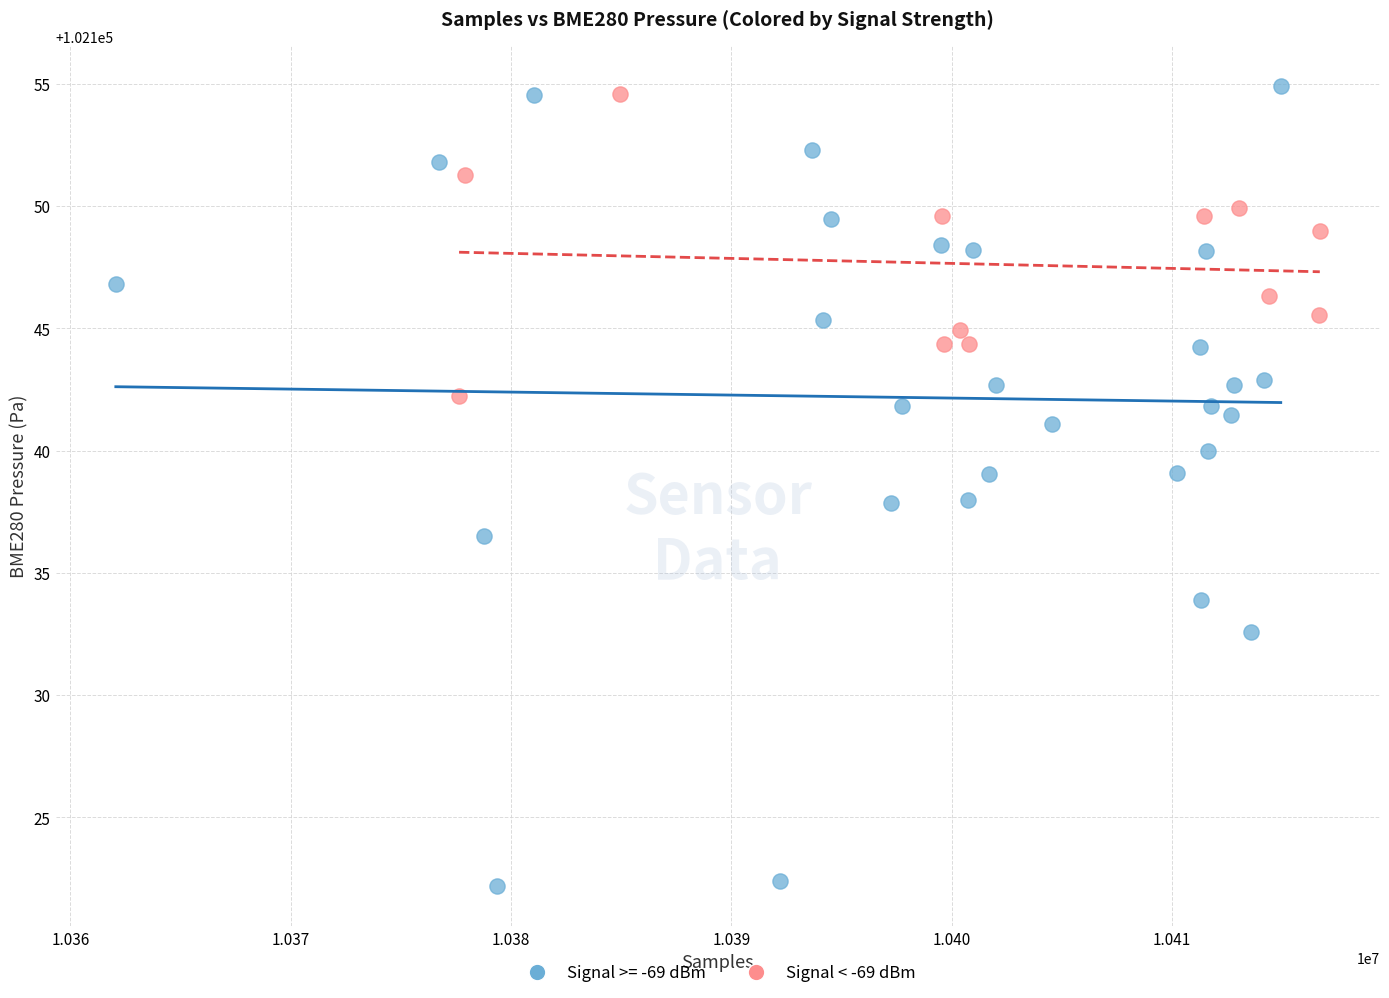

Which series contains the lowest Y value?

Signal >= -69 dBm